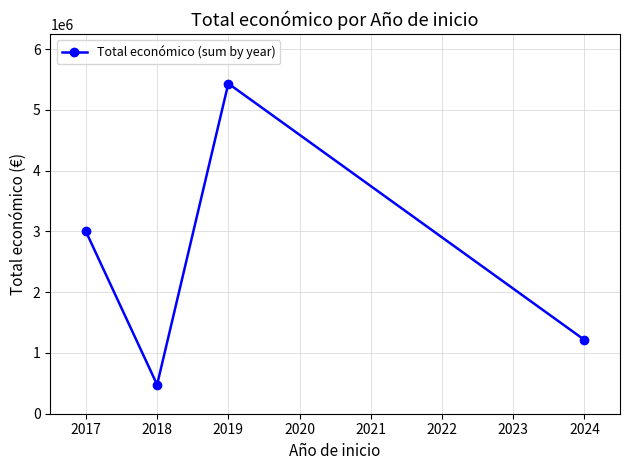

Reading left to right, what are all the values shown in this chart?

2999012	477232	5433552	1215375